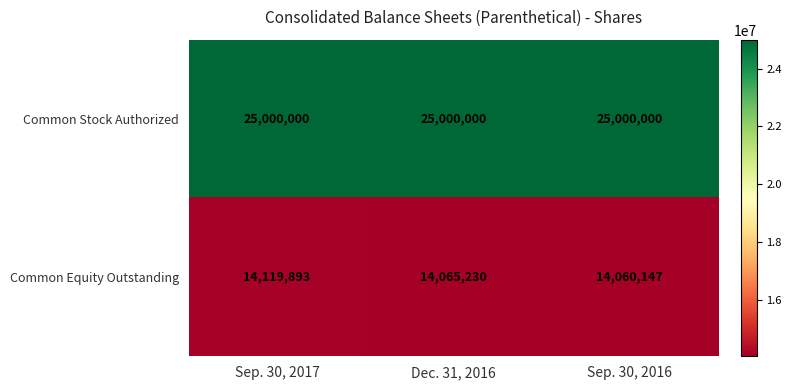

Reading left to right, what are all the values shown in this chart?

Common Stock Authorized: 25000000	25000000	25000000
Common Equity Outstanding: 14119893	14065230	14060147